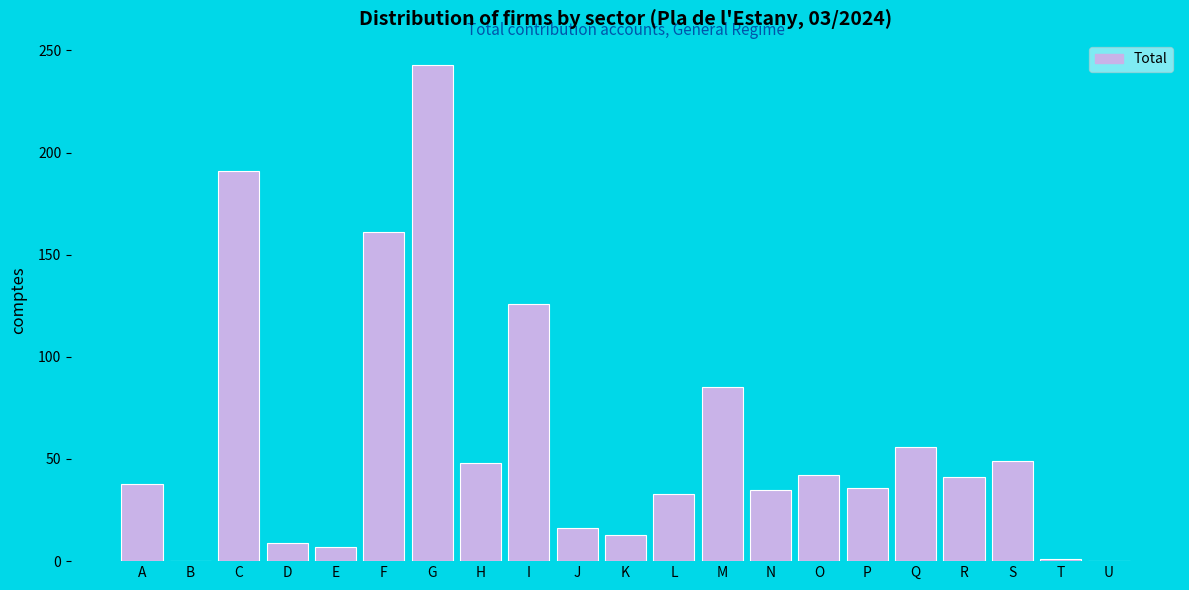

Approximately how many times larger is the value at Q compared to P?

1.6